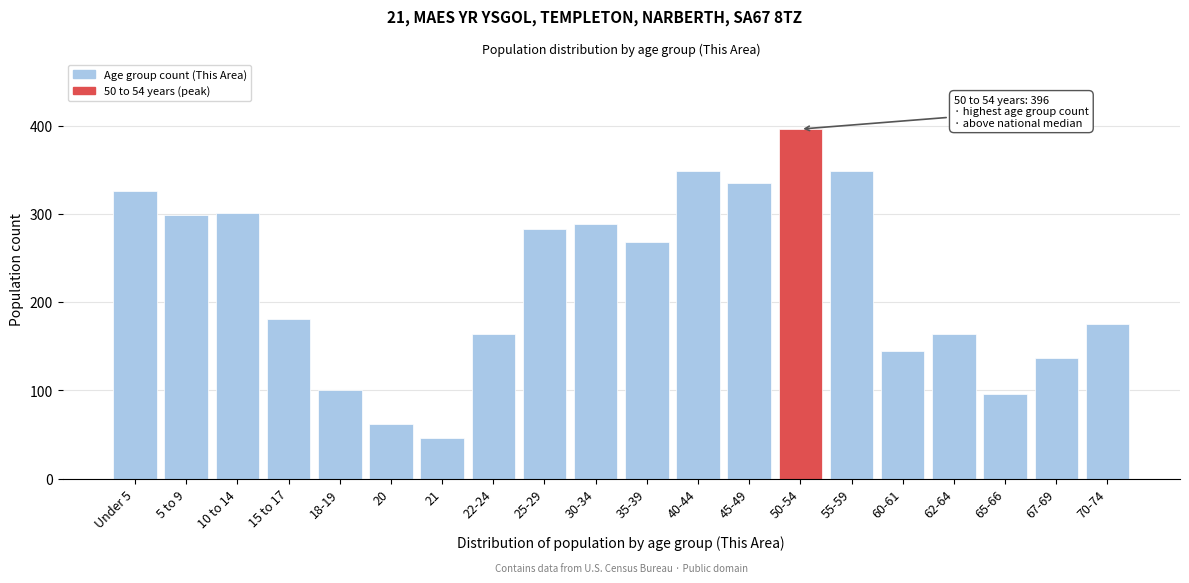

Read the value at 70-74.

175